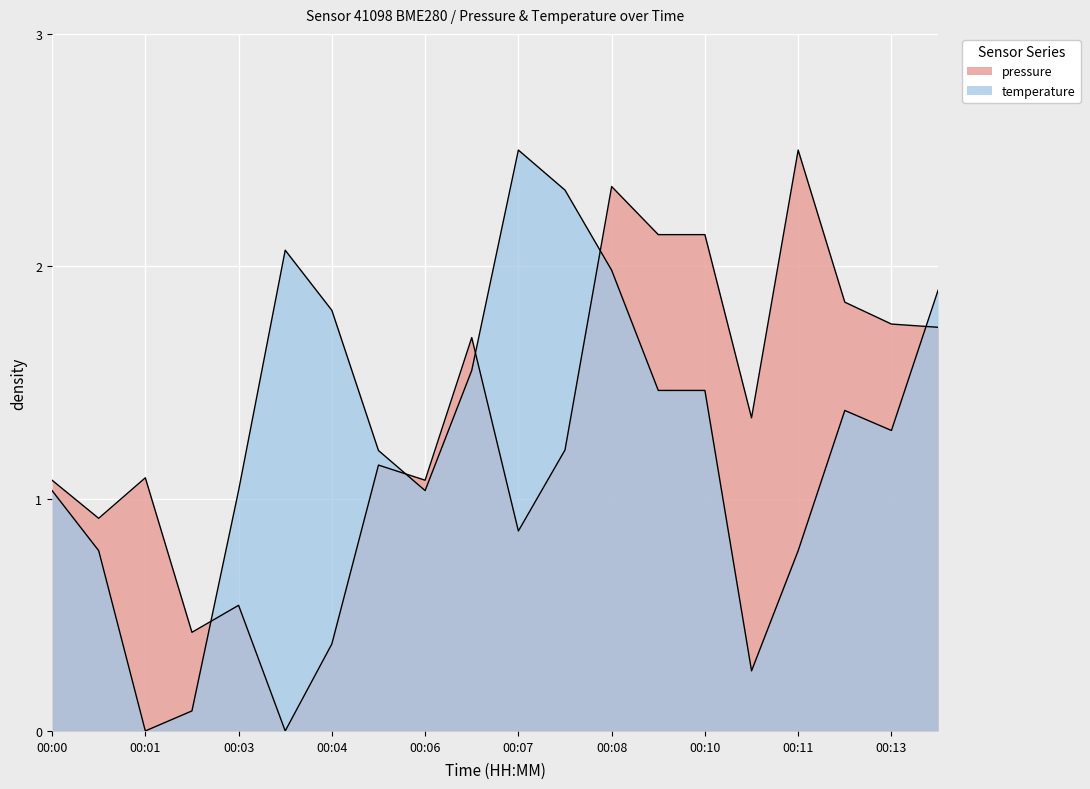

Which series changed the most between 00:11 and 00:13?

pressure